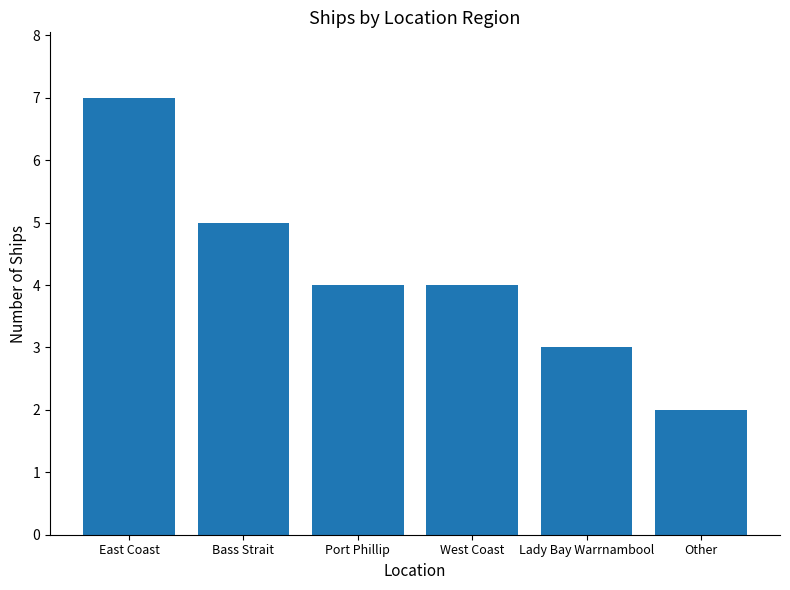

What is the change in value from East Coast to Port Phillip?

-3